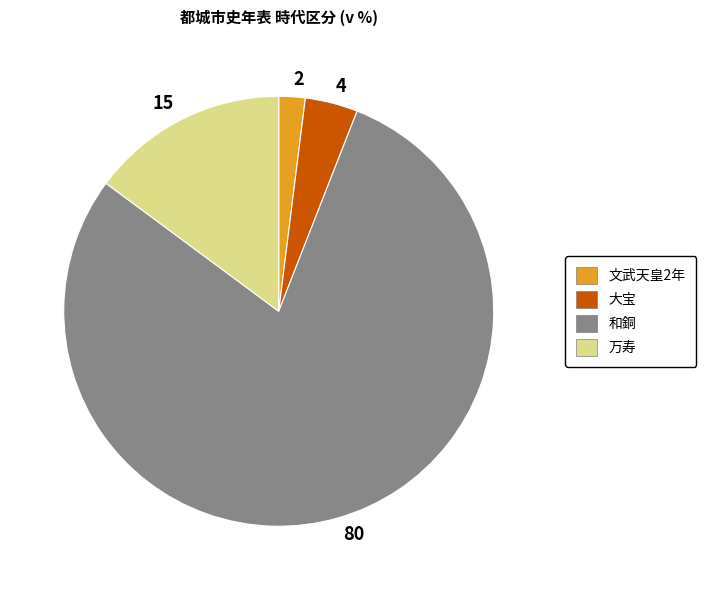

Do 大宝 and 和銅 together represent more than half of the pie?

Yes